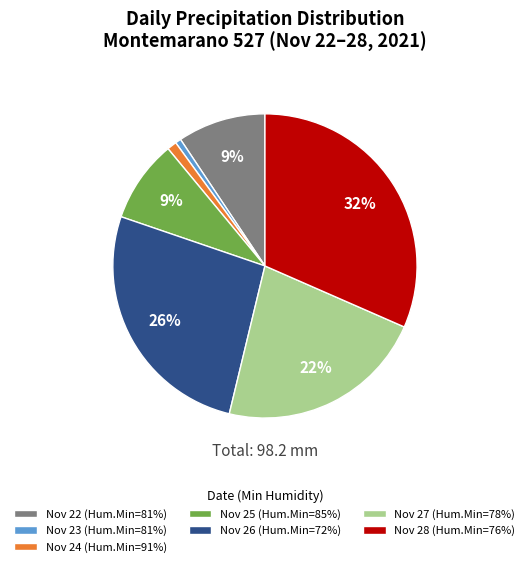

Which slice is the largest?

Nov 28 (Hum.Min=76%)